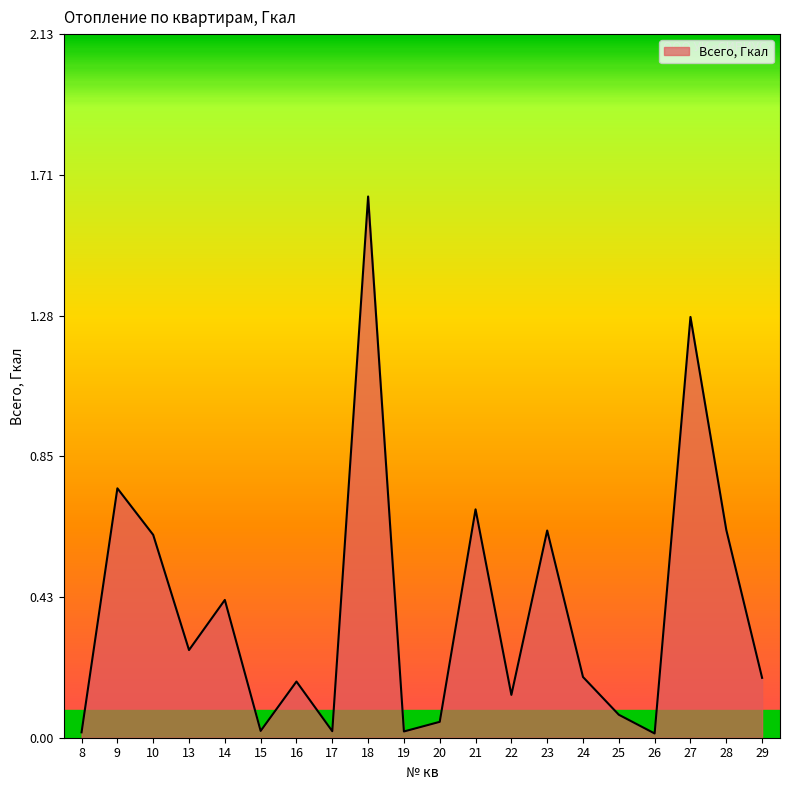

How many interior local peaks (higher than both neighbors) does the data have?

7